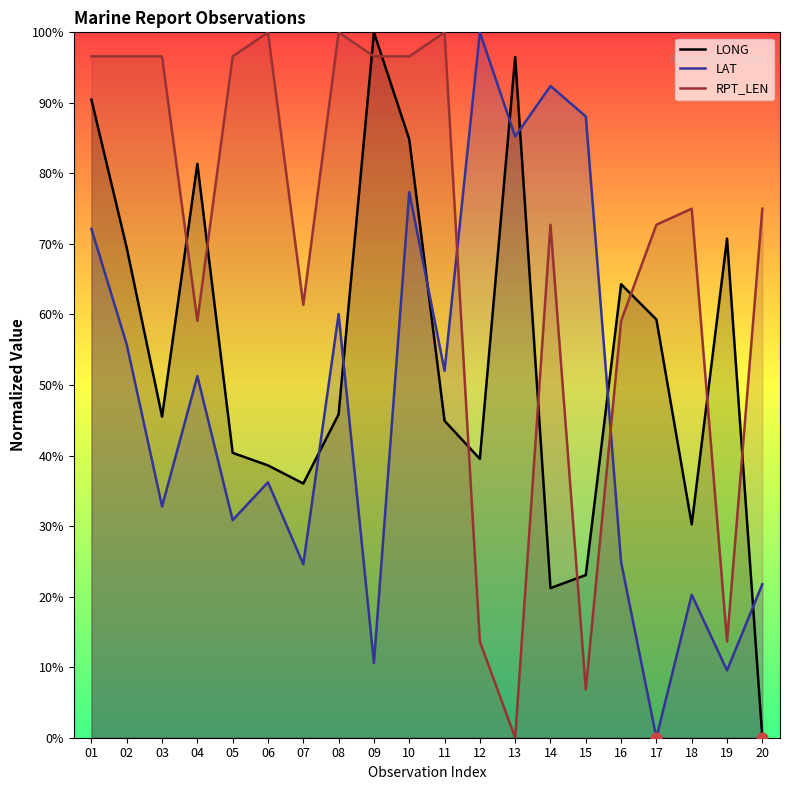

At how many categories does at least one series exceed 71?

17